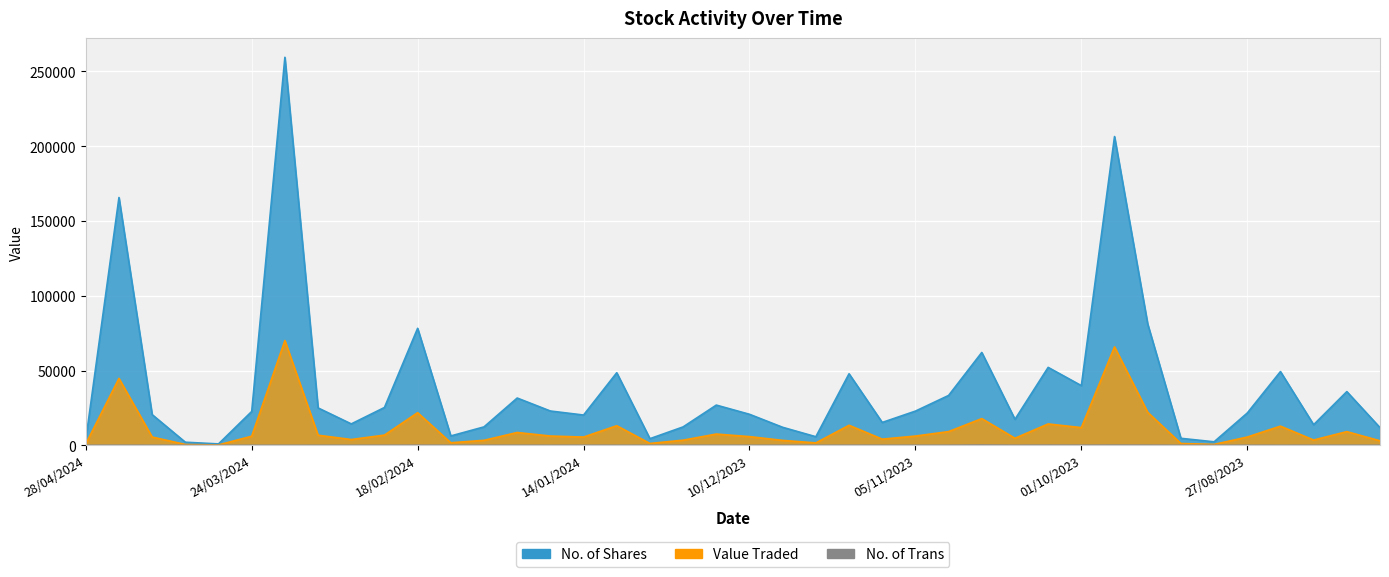

At which category does Value Traded reach its first local peak?

21/04/2024